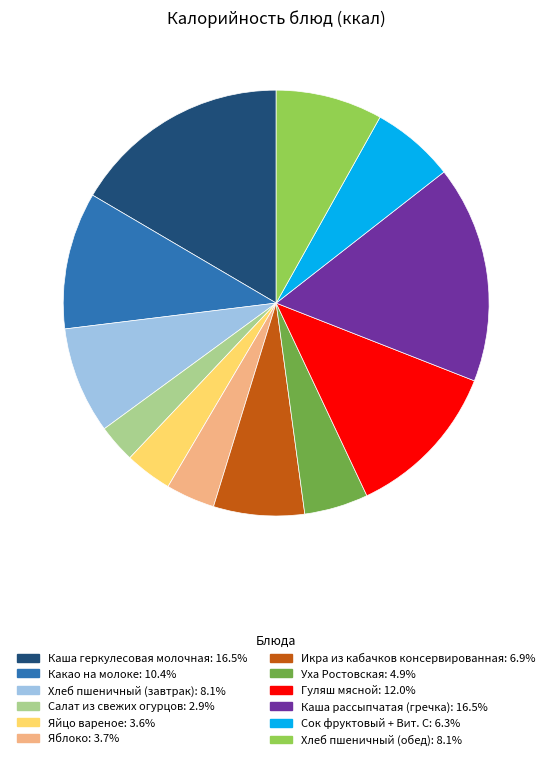

True or false: Хлеб пшеничный (обед) accounts for 21% of the total.

False